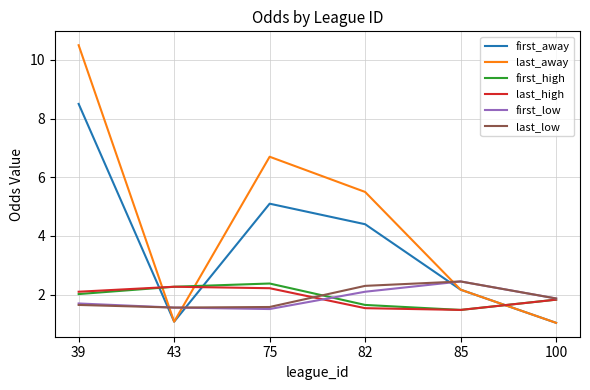

True or false: first_away has a value of 1.3 at 82.

False